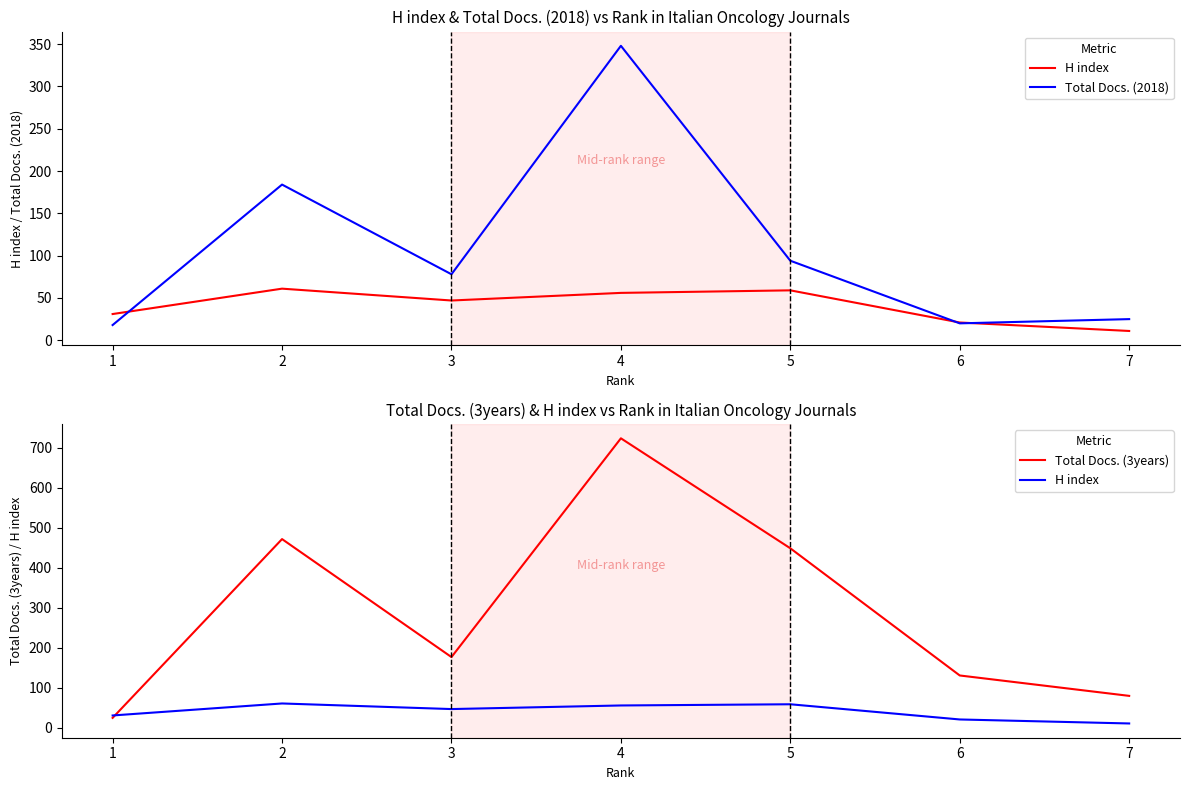

At how many categories does at least one series exceed 194?

3